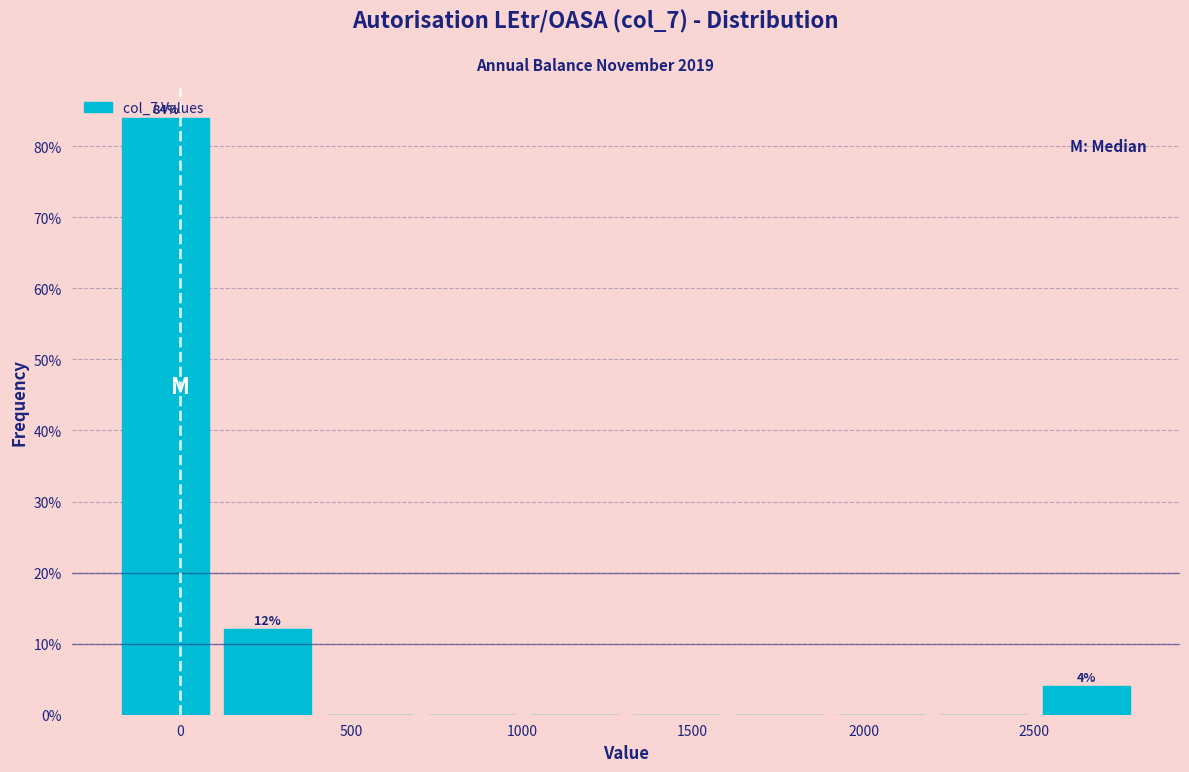

Which range on the x-axis has the tallest bar?

-200 to 100